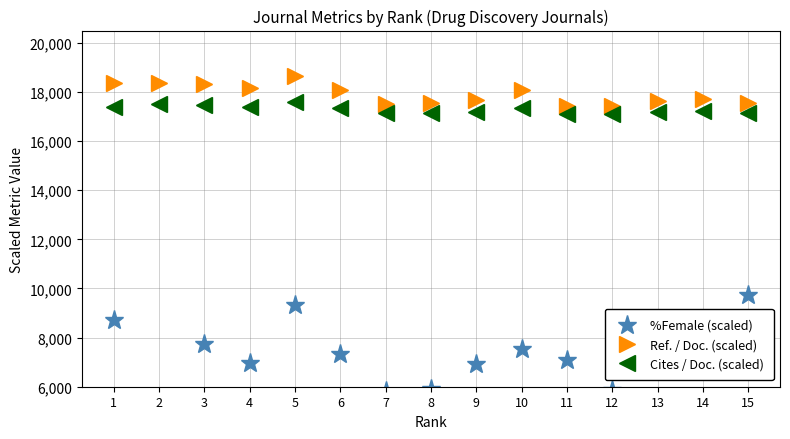

At 9, list the series in order from largest to smallest.

Ref. / Doc. (scaled), Cites / Doc. (scaled), %Female (scaled)